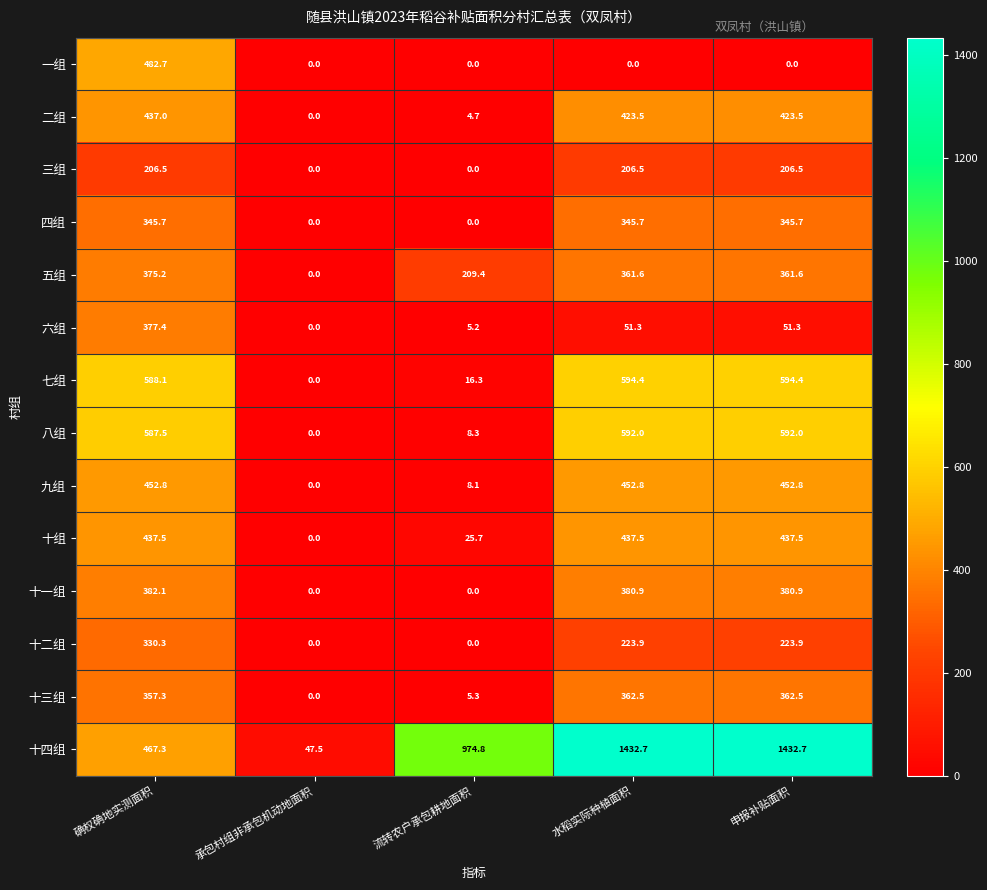

Which series has the largest range (max minus min)?

十四组